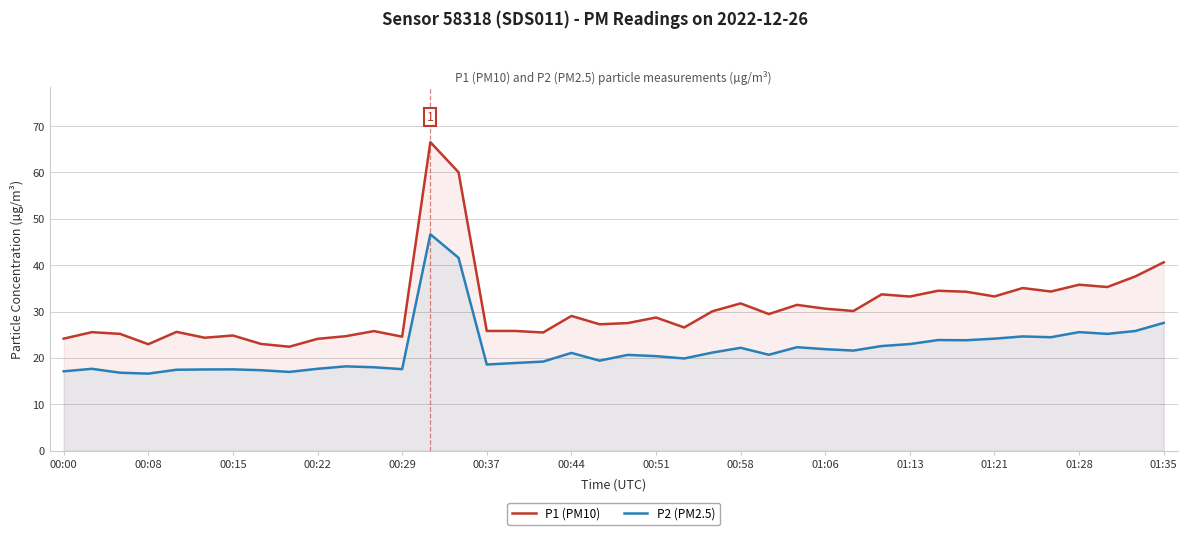

How many values in the P1 (PM10) series exceed 29?

20